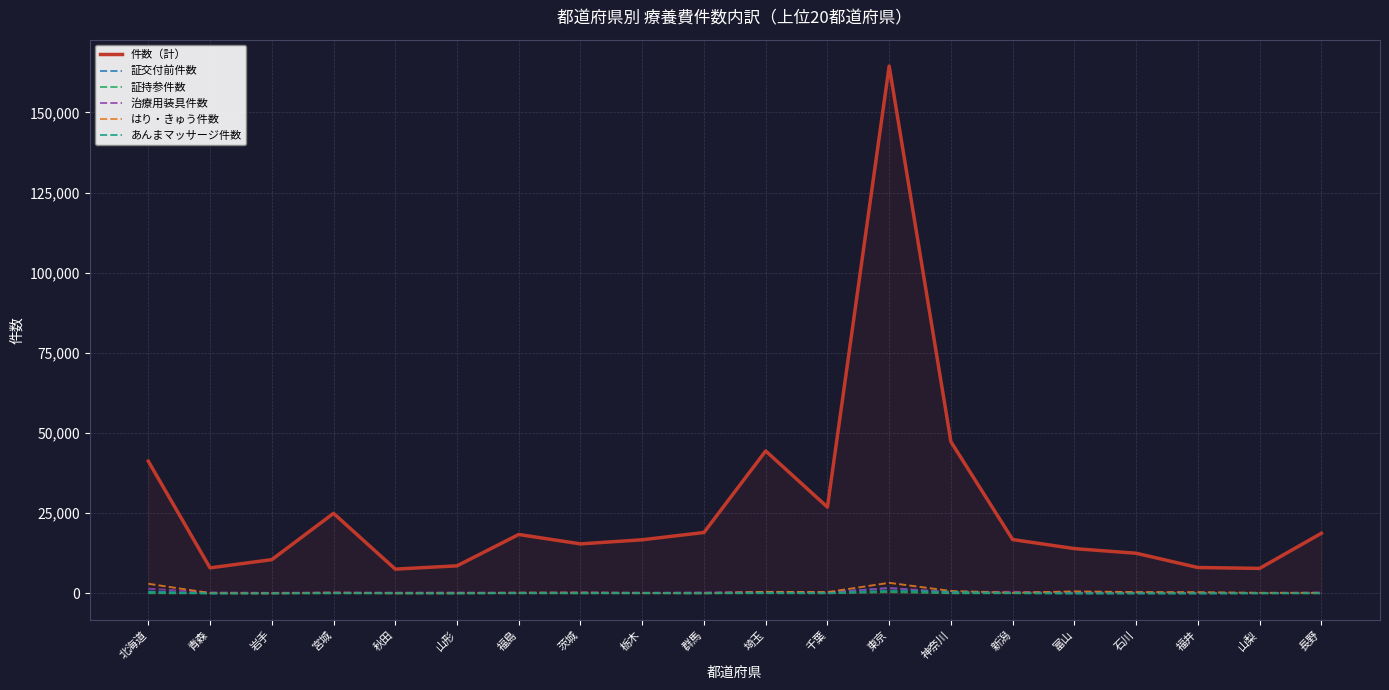

At which category is the sum across all series the highest?

東京